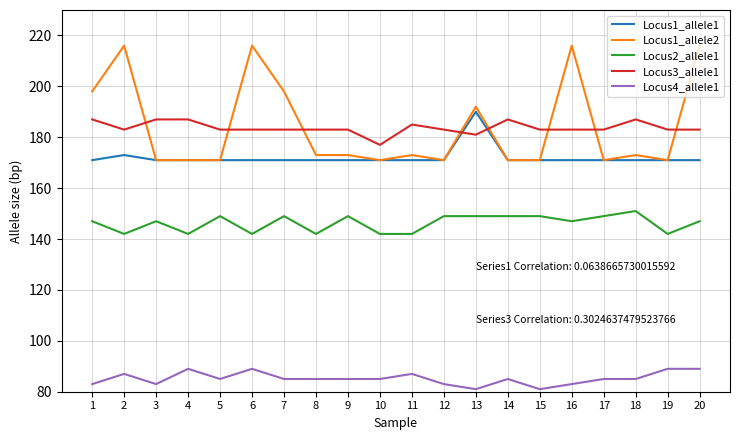

What value does the Locus1_allele2 series have at 7?

198